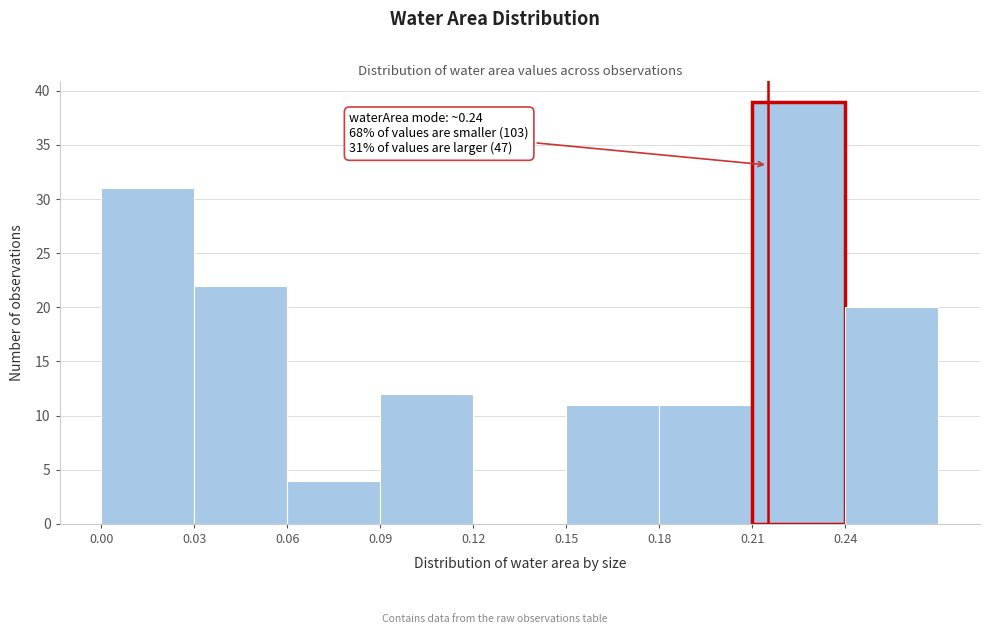

Which range on the x-axis has the tallest bar?

0.21 to 0.24